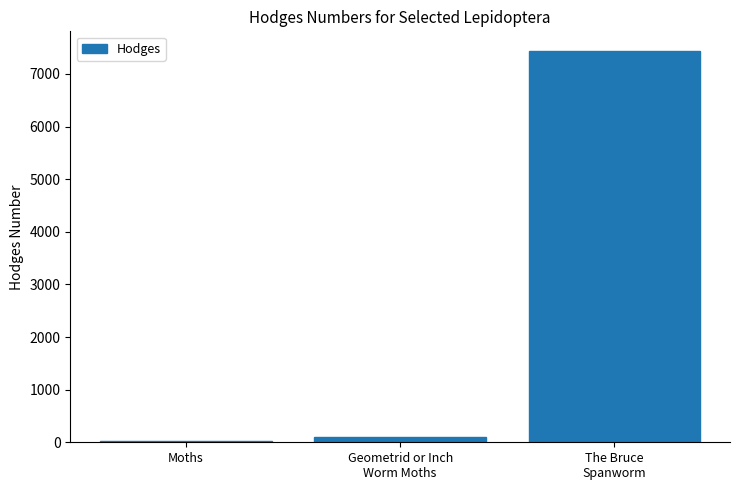

What is the sum of all values?

7557.3